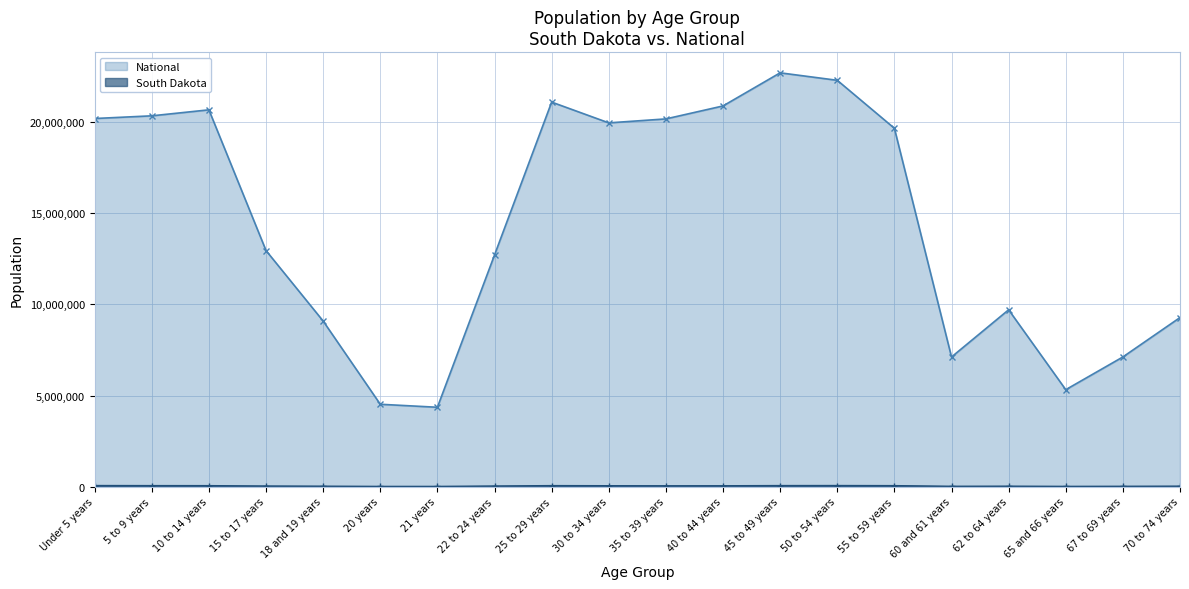

What is the maximum value for South Dakota?

59621